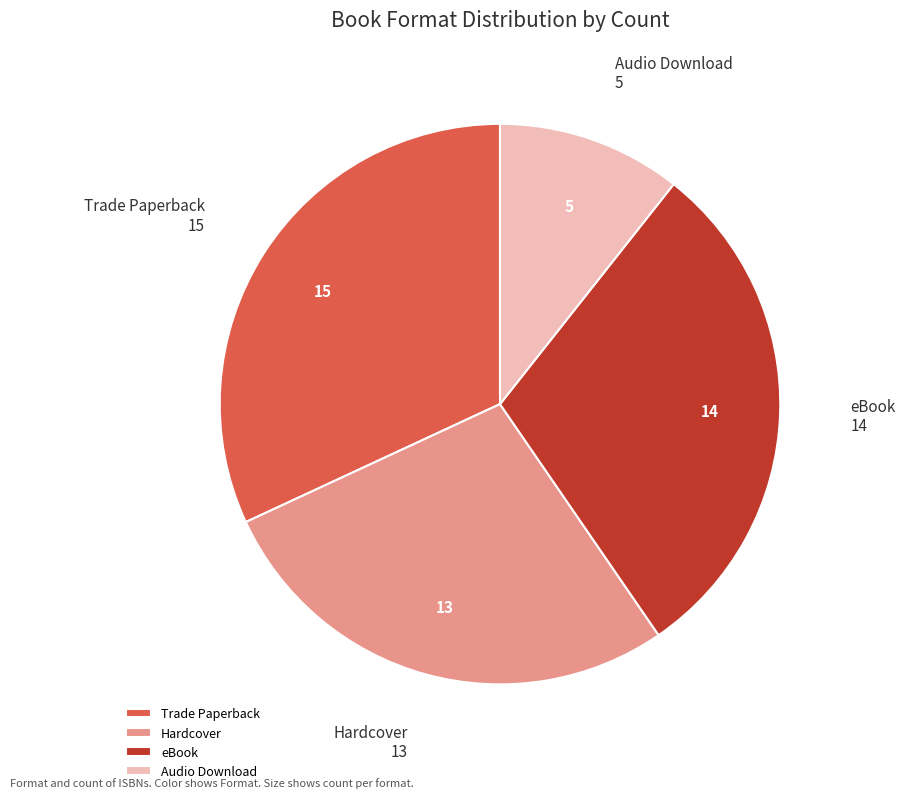

Does any single category account for the majority?

No